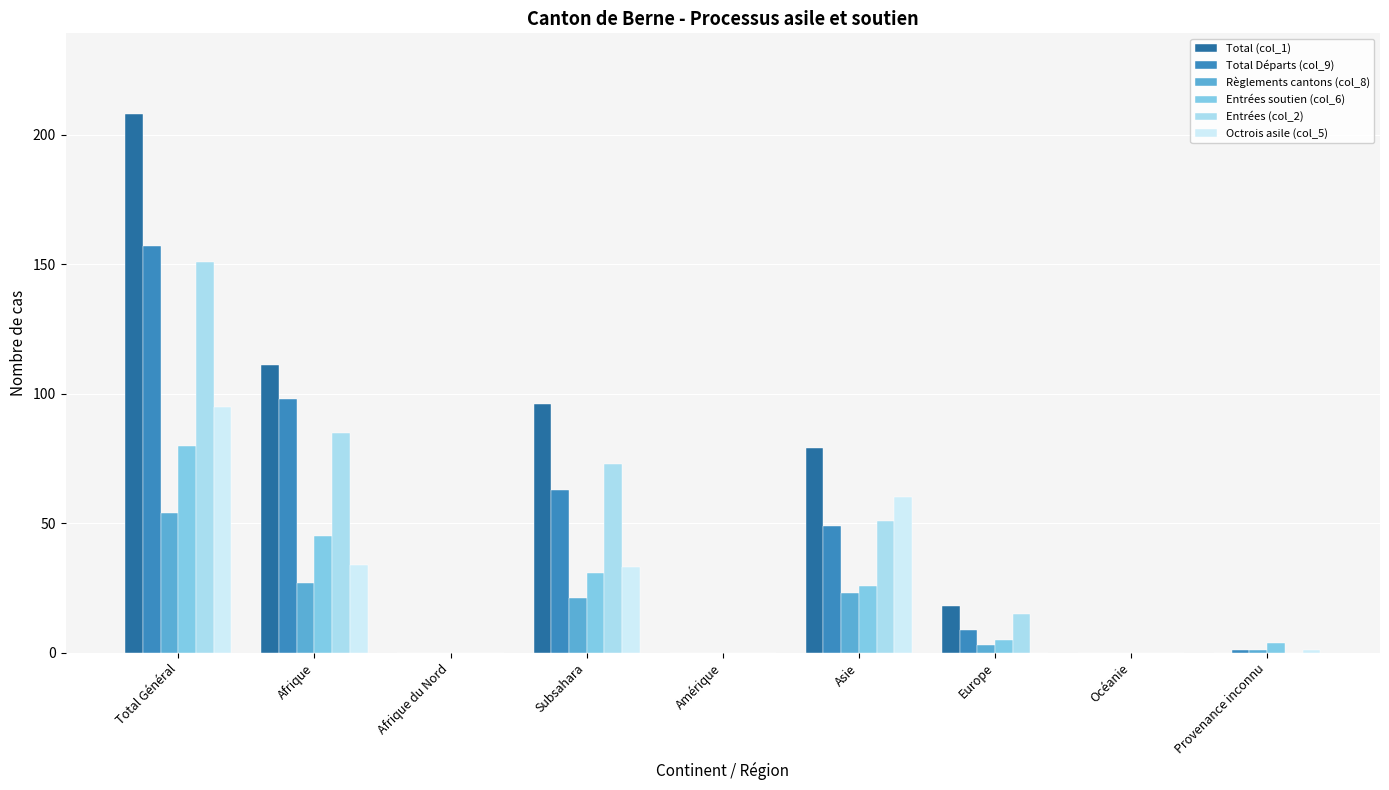

True or false: Octrois asile (col_5) has a value of 60 at Asie.

True